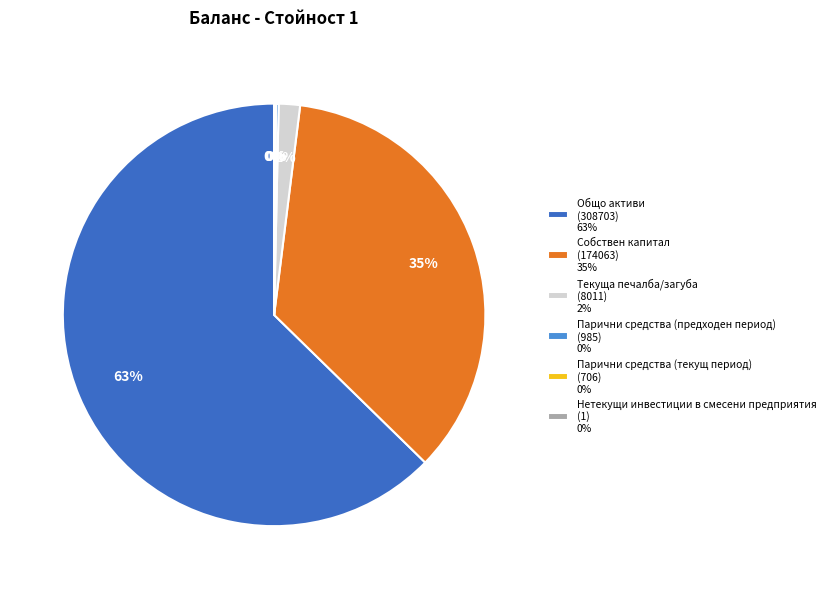

Does Общо активи (308703) 63% represent more than half of the total?

Yes